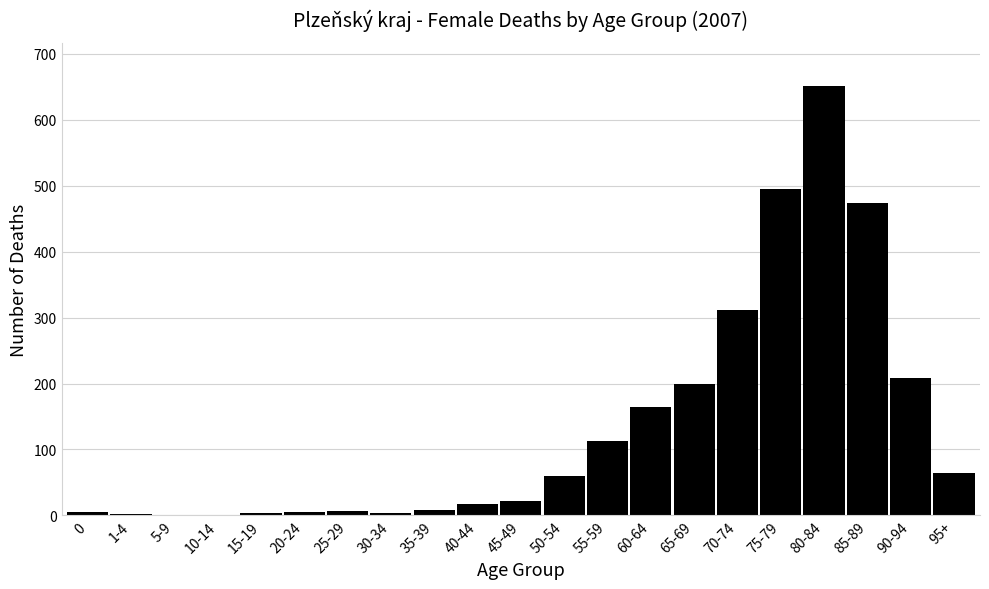

Where is the data nearest to the value 325?

70-74